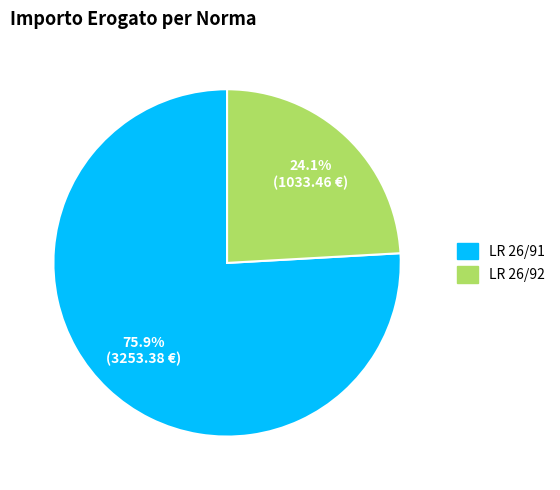

Do LR 26/92 and LR 26/91 together represent more than half of the pie?

Yes